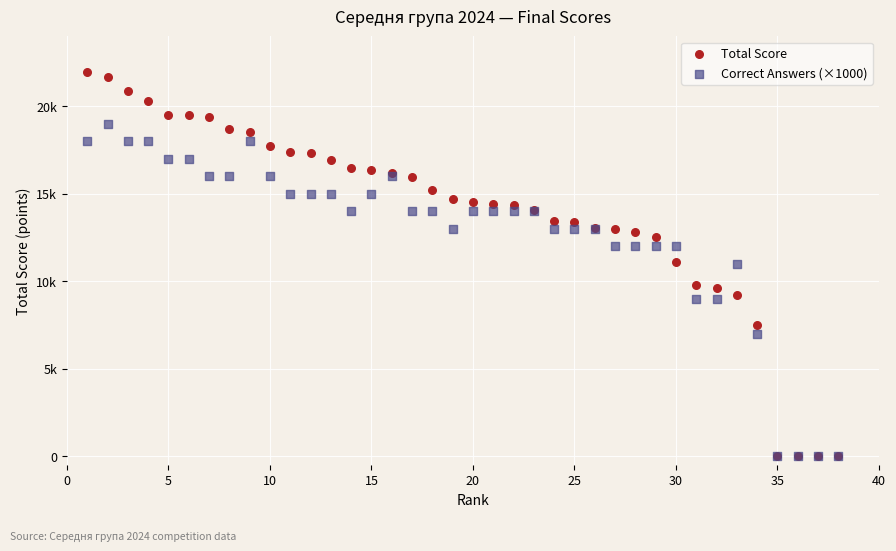

What are all the series names shown in the legend?

Total Score, Correct Answers (×1000)